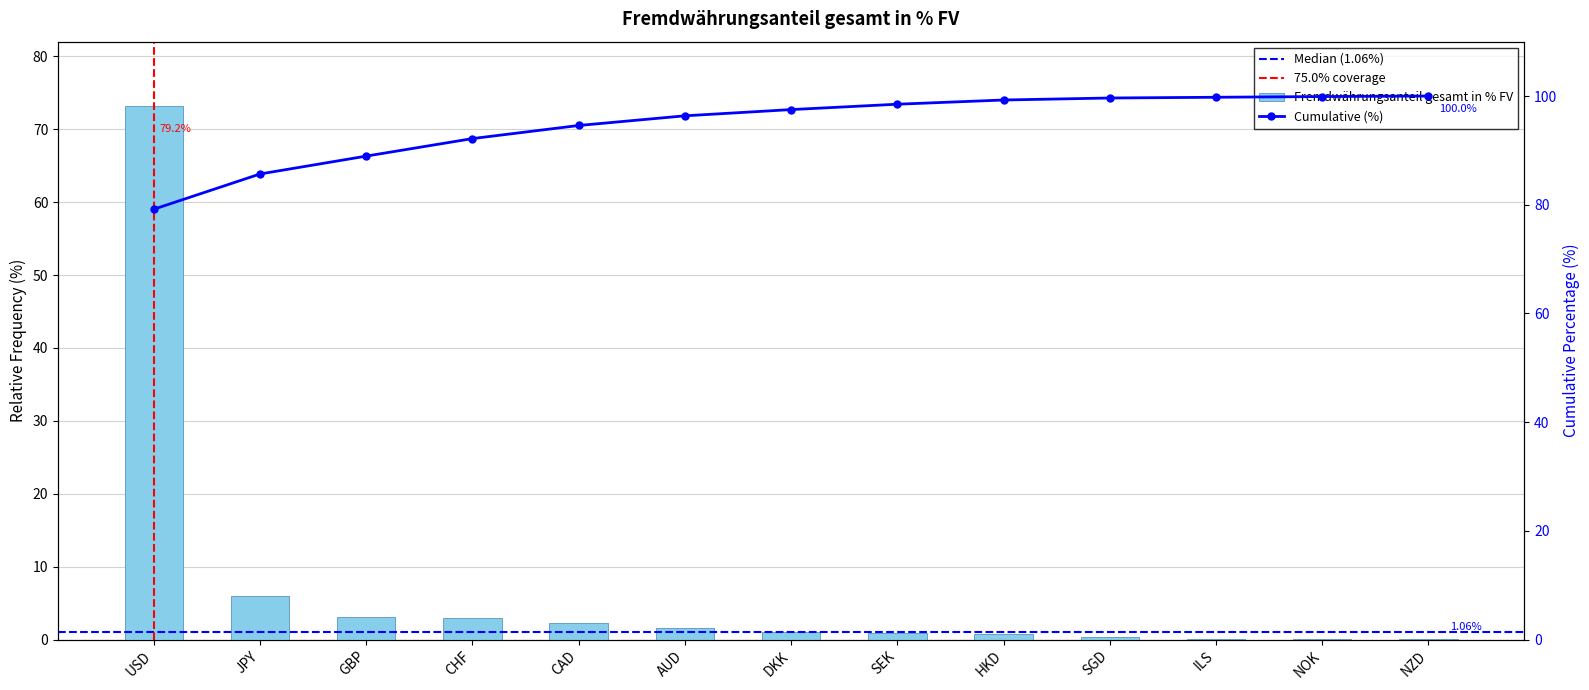

How many values are below 1?

6